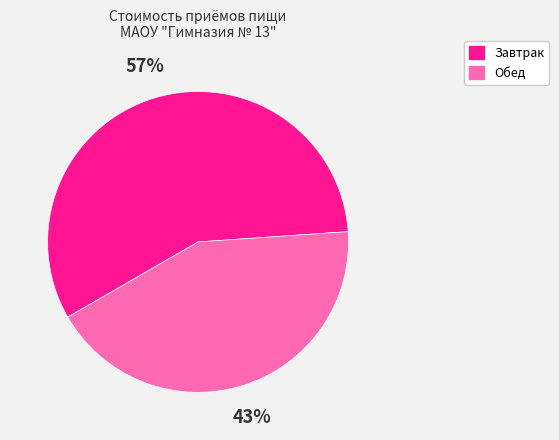

Is there a majority slice in this chart?

Yes